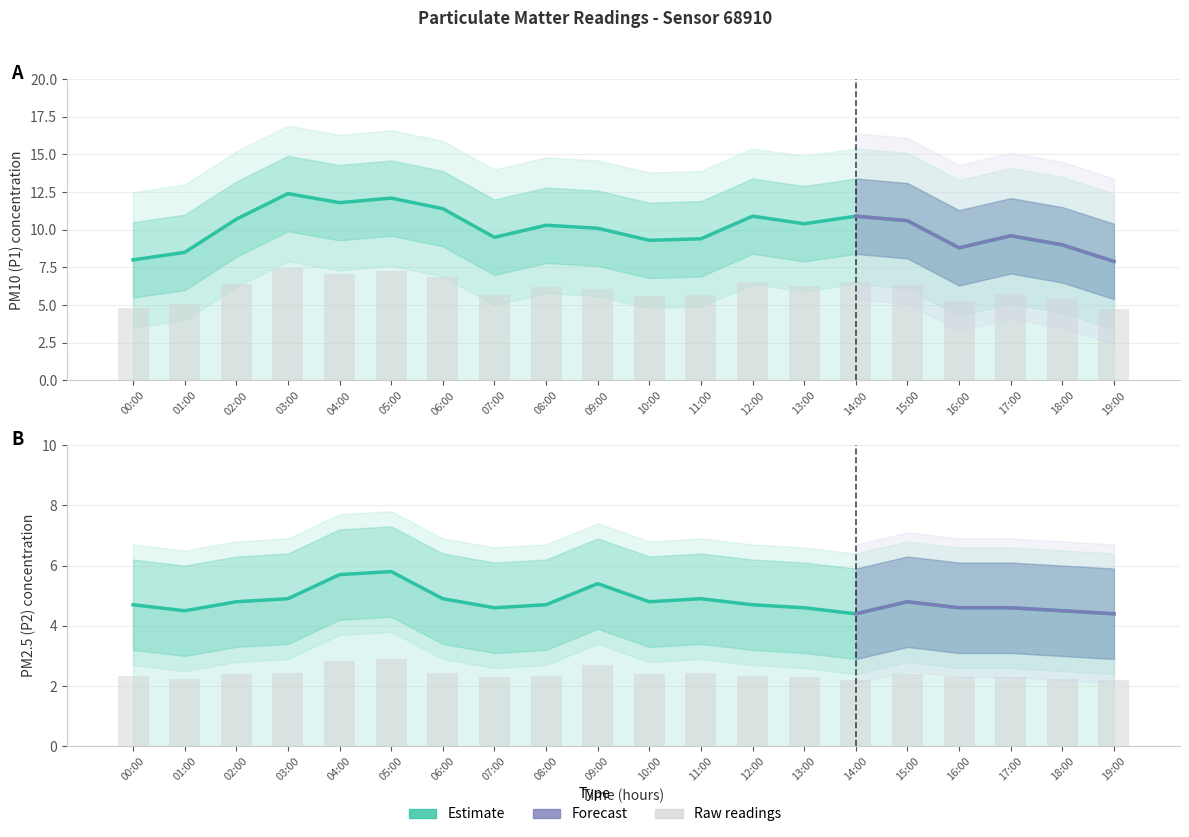

Which series has the largest range (max minus min)?

P1